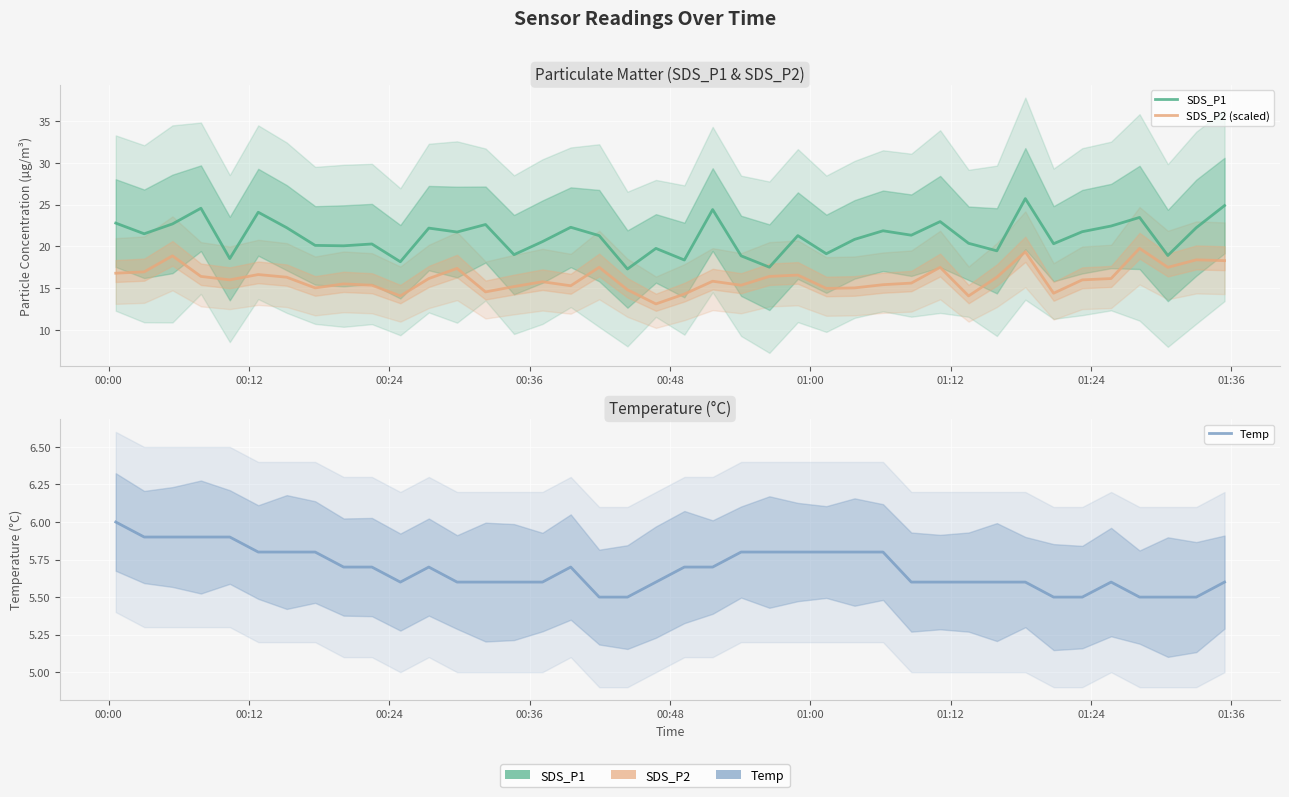

Count the Temp values in the range 5 to 6.

40